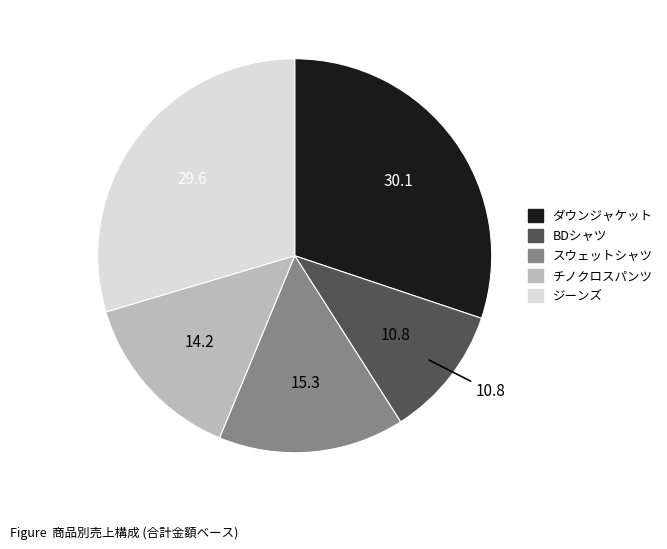

How many segments does this pie chart have?

5